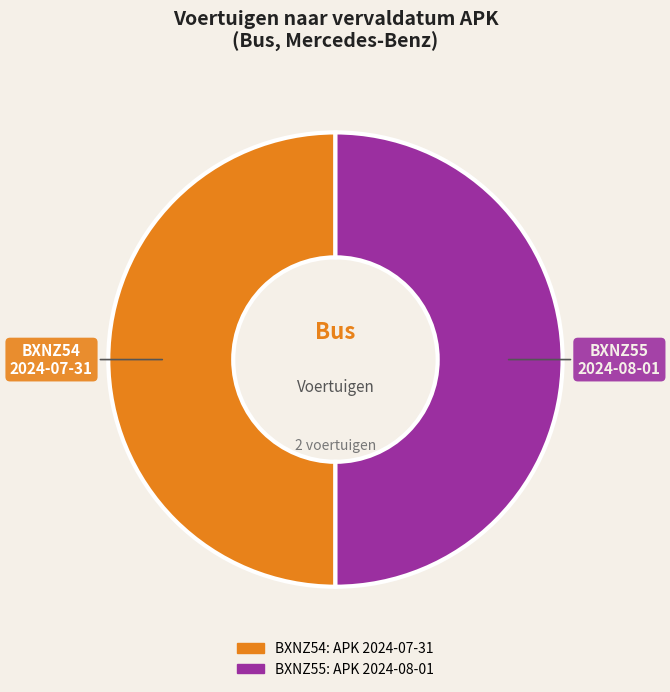

Is the sum of BXNZ55 and BXNZ54 greater than half?

Yes